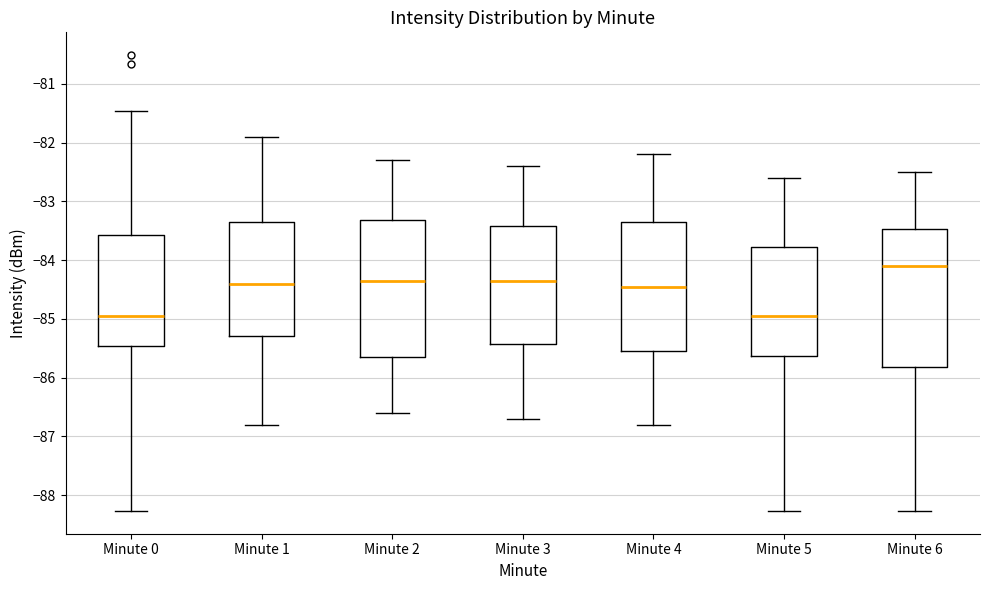

Where is the lower edge of the box for Minute 3 on the y-axis? The values are not printed on the chart, so give them approximately, as read against the axis.

-85.4